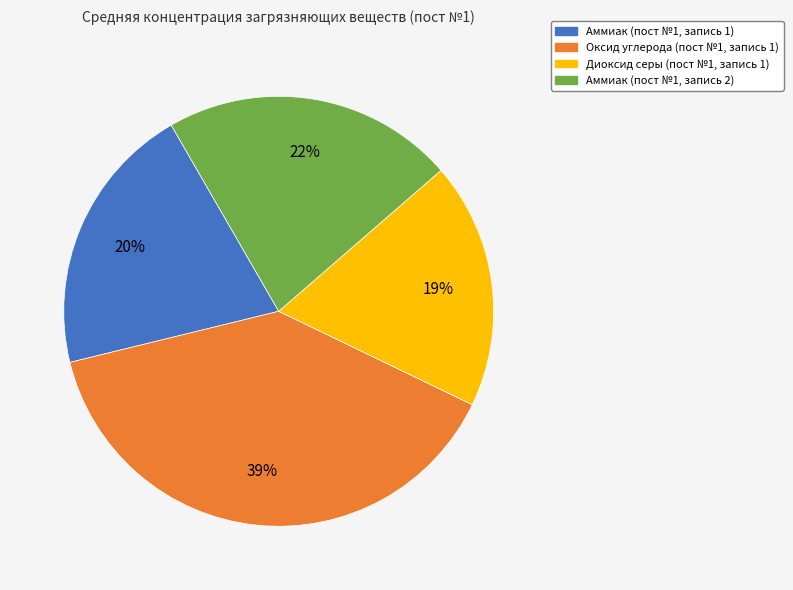

Does any single category account for the majority?

No